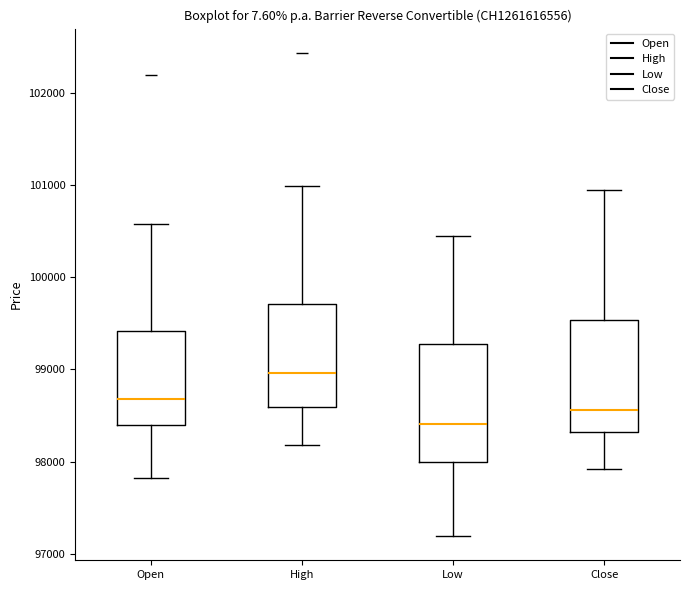

Where is the upper edge of the box for High on the y-axis? The values are not printed on the chart, so give them approximately, as read against the axis.

99700